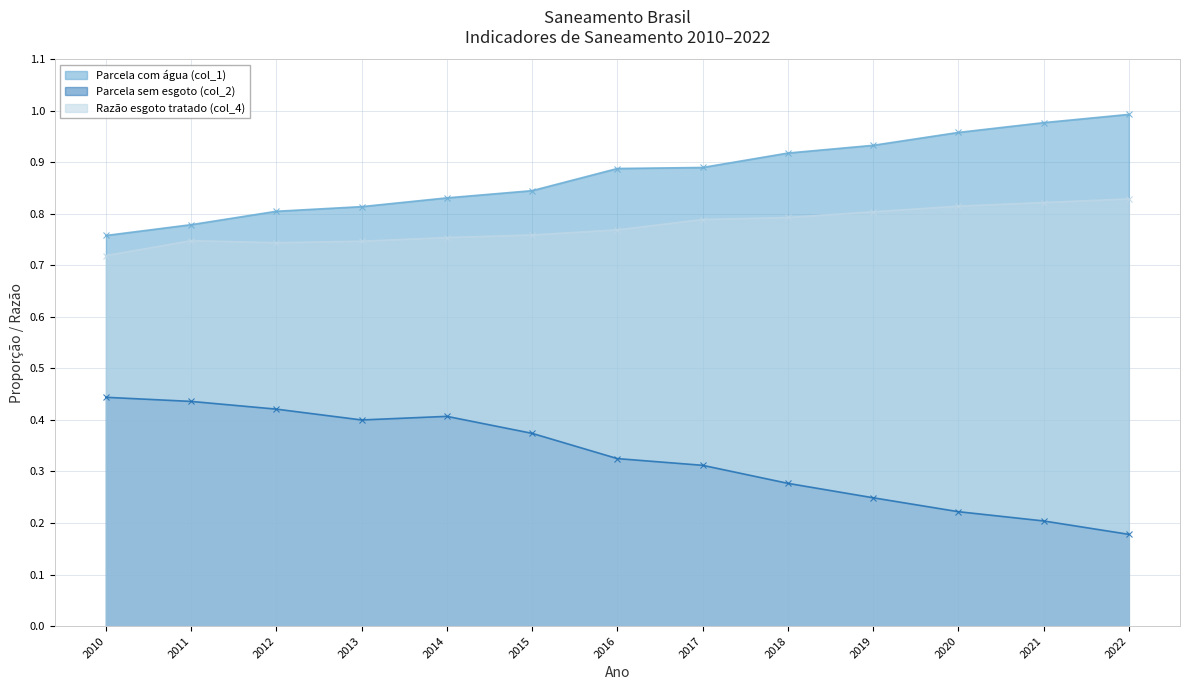

Is it true that Razão esgoto tratado (col_4) equals 1.1 at 2018?

False